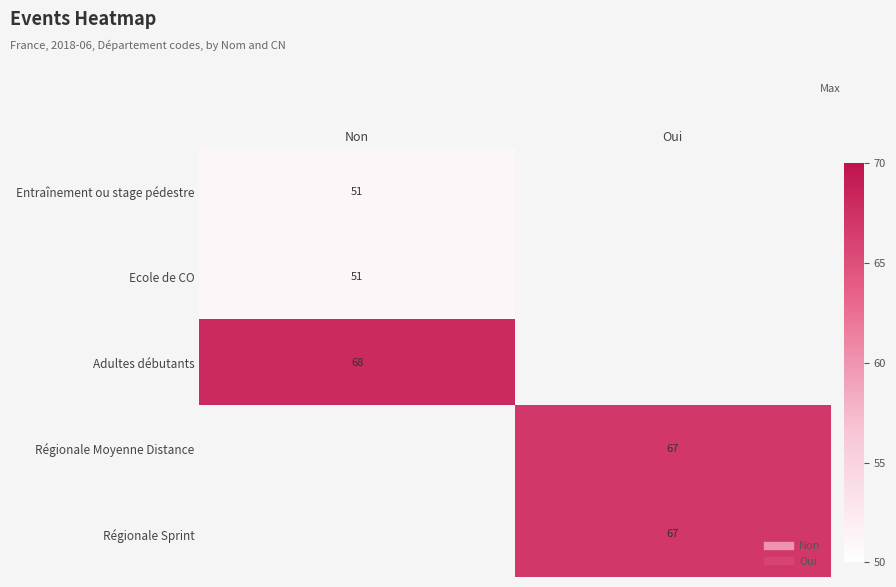

Read the Régionale Sprint value at Oui.

67.0